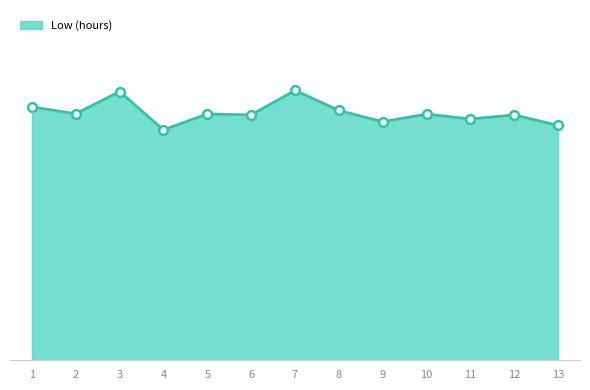

Between 9 and 8, which is larger?

8